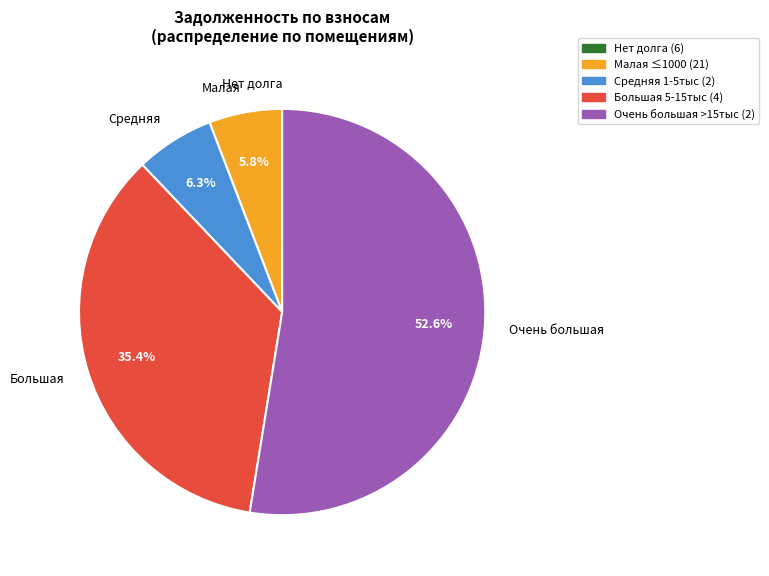

What is the largest slice in the pie chart?

Очень большая